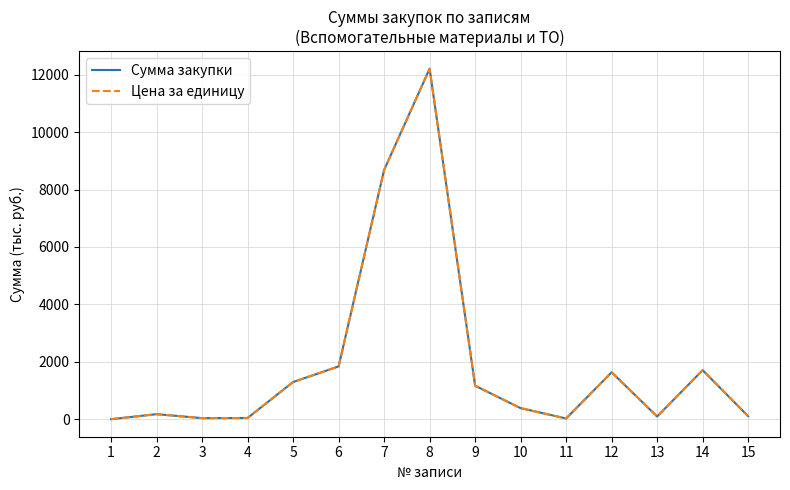

Is the value of Сумма закупки at 13 greater than the value of Цена за единицу at 13?

No